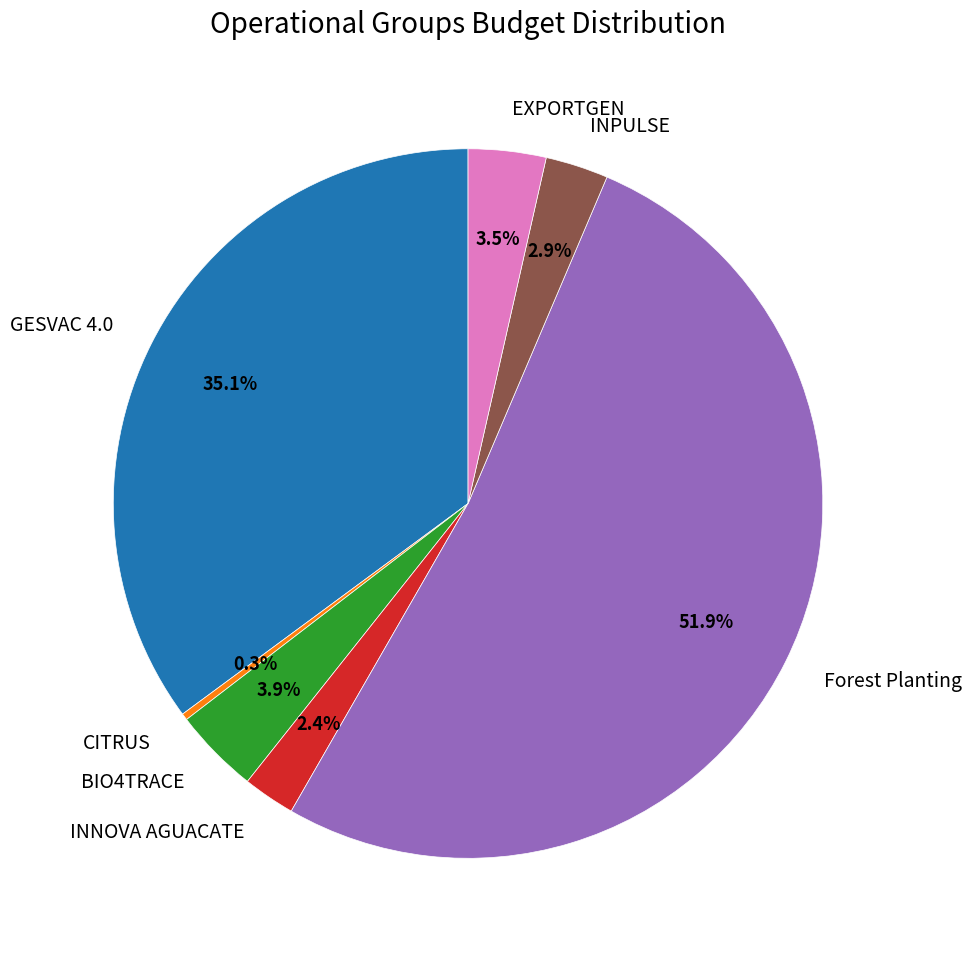

Which has a higher value, BIO4TRACE or INNOVA AGUACATE?

BIO4TRACE